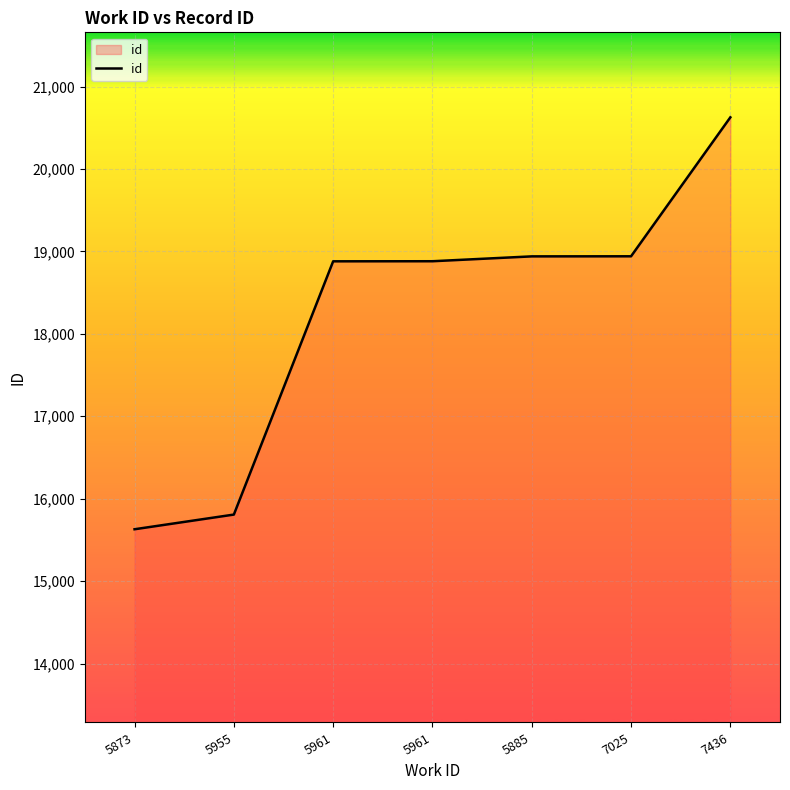

How many lines are shown in the chart?

1